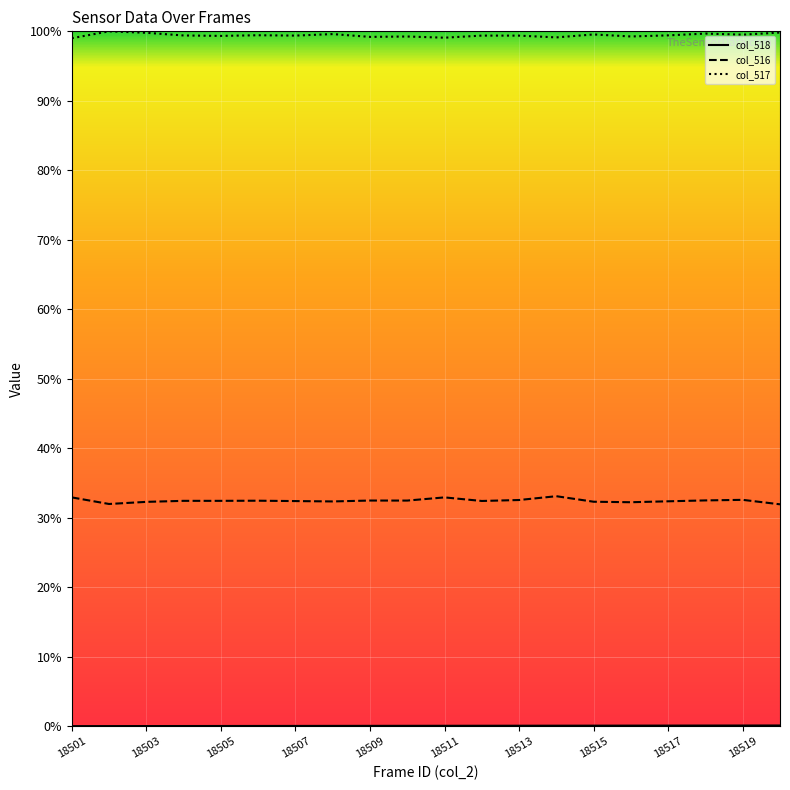

Which series has the largest total across all categories?

col_517